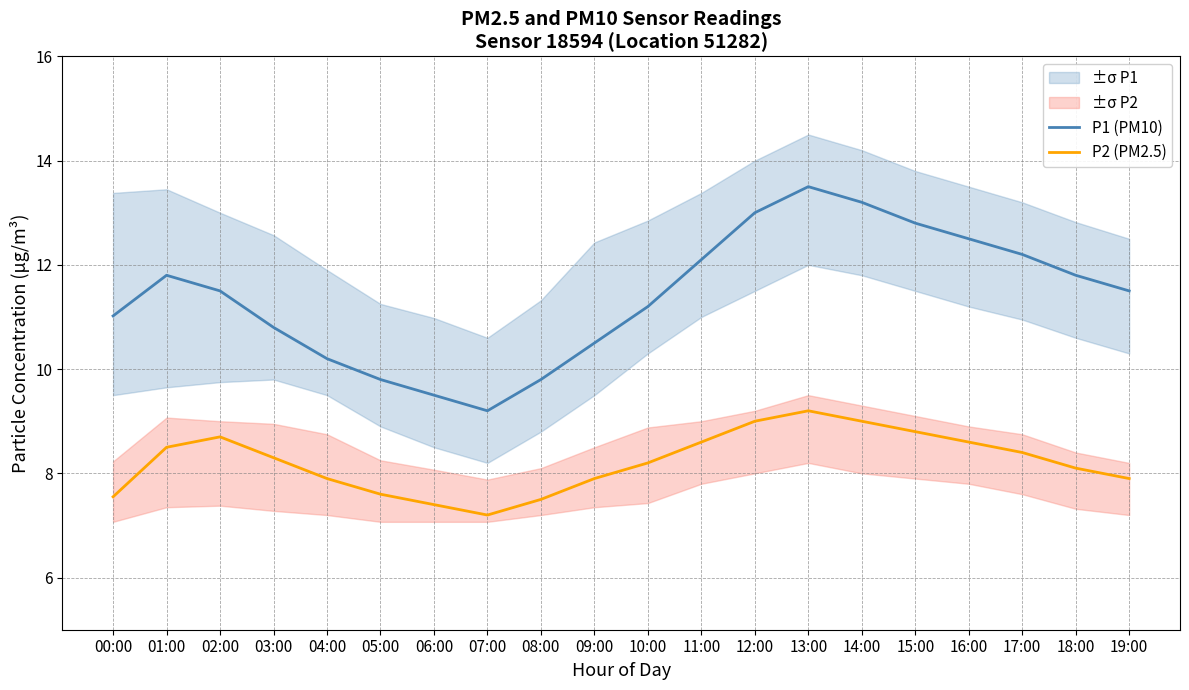

True or false: P2 (PM2.5) and P1 (PM10) intersect in this chart.

False